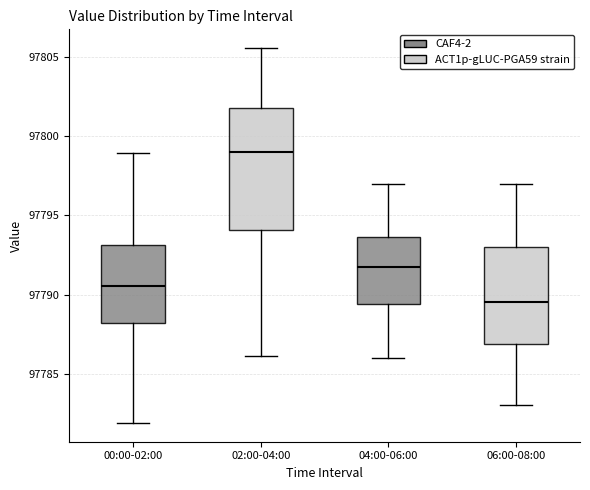

Where does the lower whisker of the box for 00:00-02:00 end on the y-axis? The values are not printed on the chart, so give them approximately, as read against the axis.

97782.0